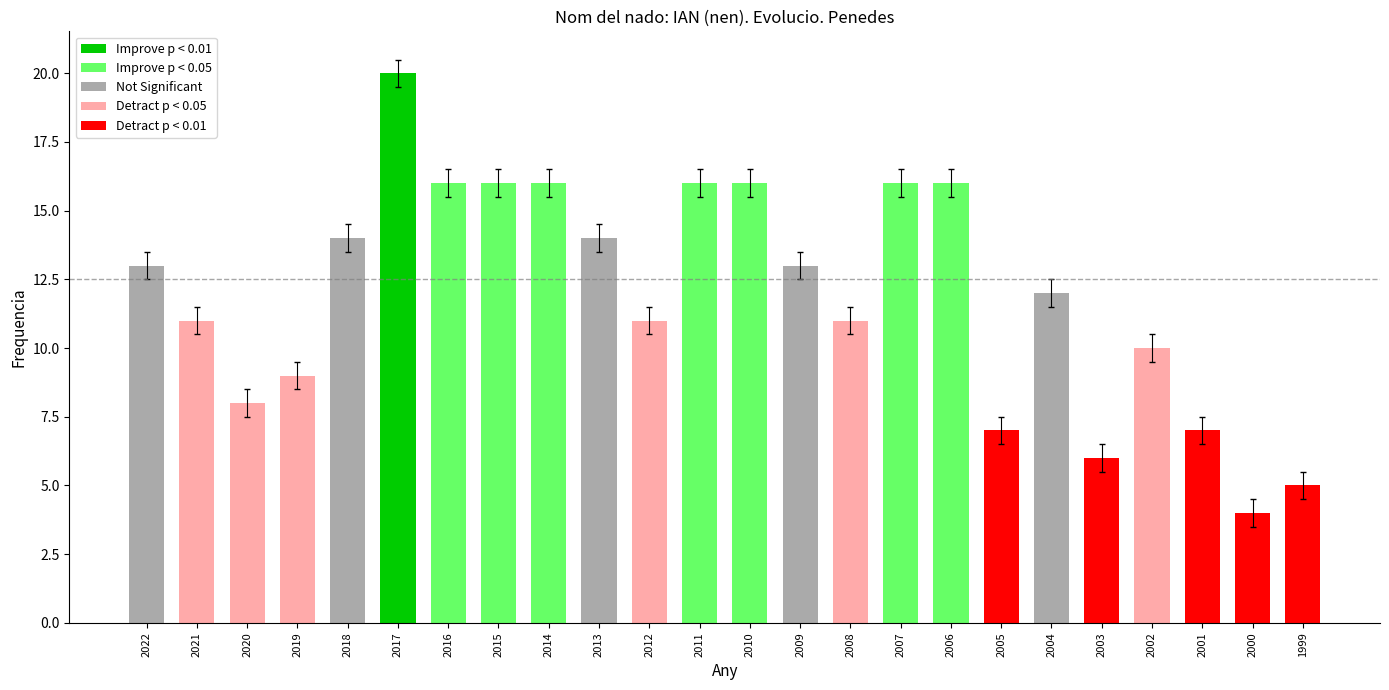

What is the average value?

12